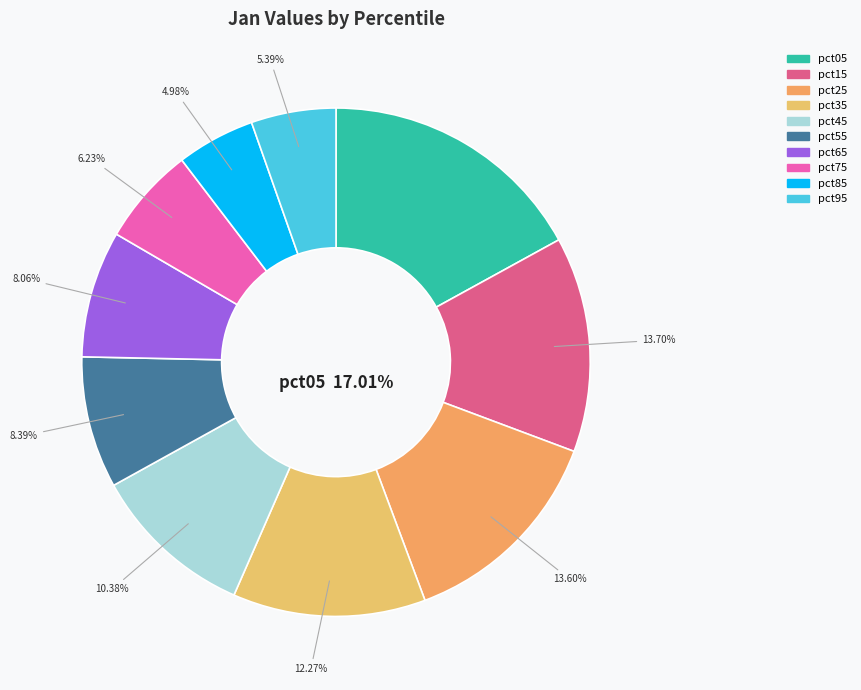

Which has a higher value, pct45 or pct25?

pct25